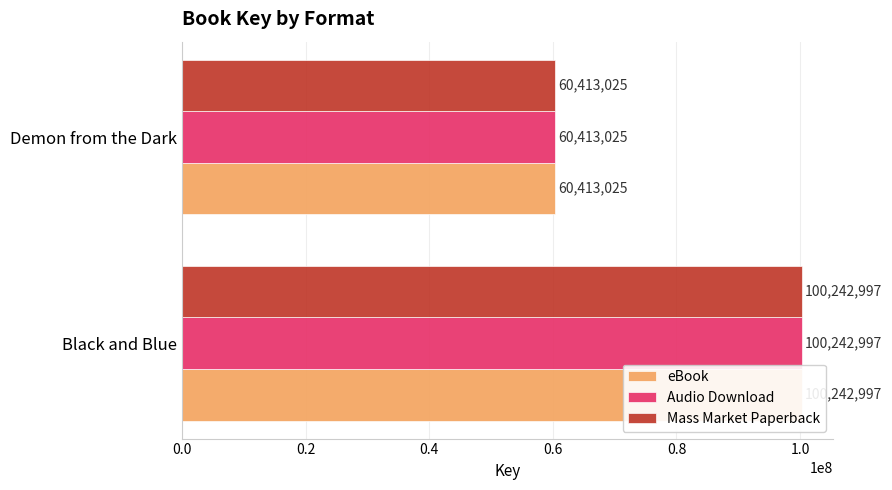

Reading left to right, what are all the values shown in this chart?

eBook: 100242997	60413025
Audio Download: 100242997	60413025
Mass Market Paperback: 100242997	60413025